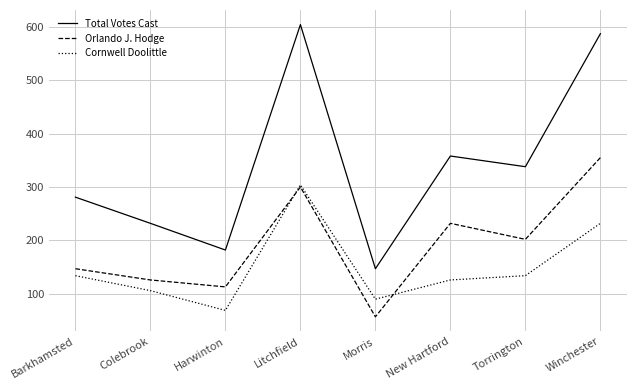

What is the sum of the Total Votes Cast values at Winchester and Barkhamsted?

868